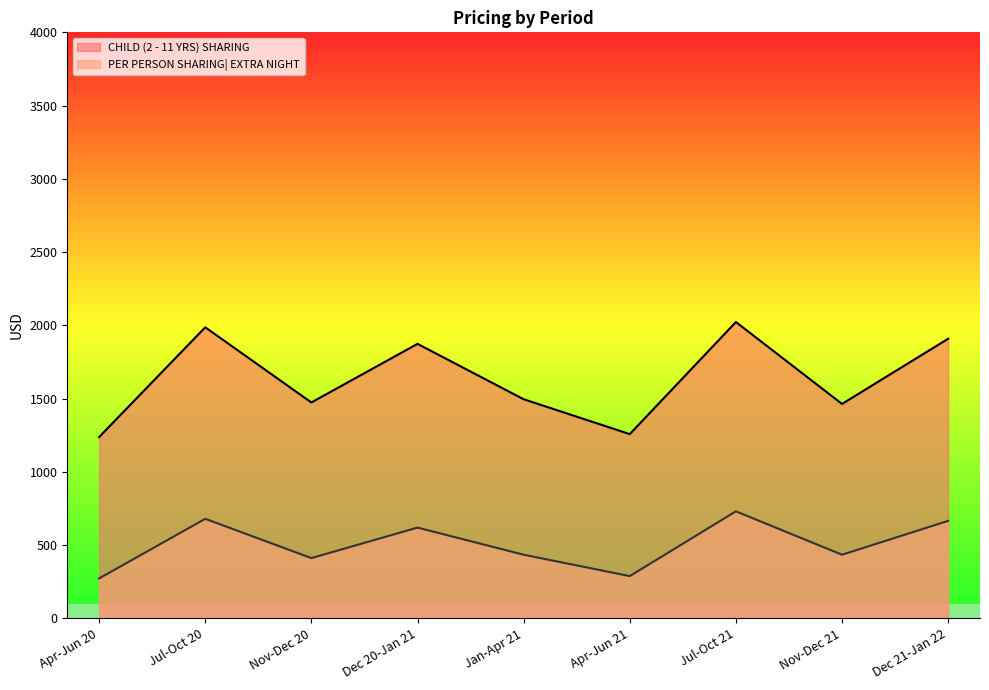

What is the total value across all series at Apr-Jun 20?

1511